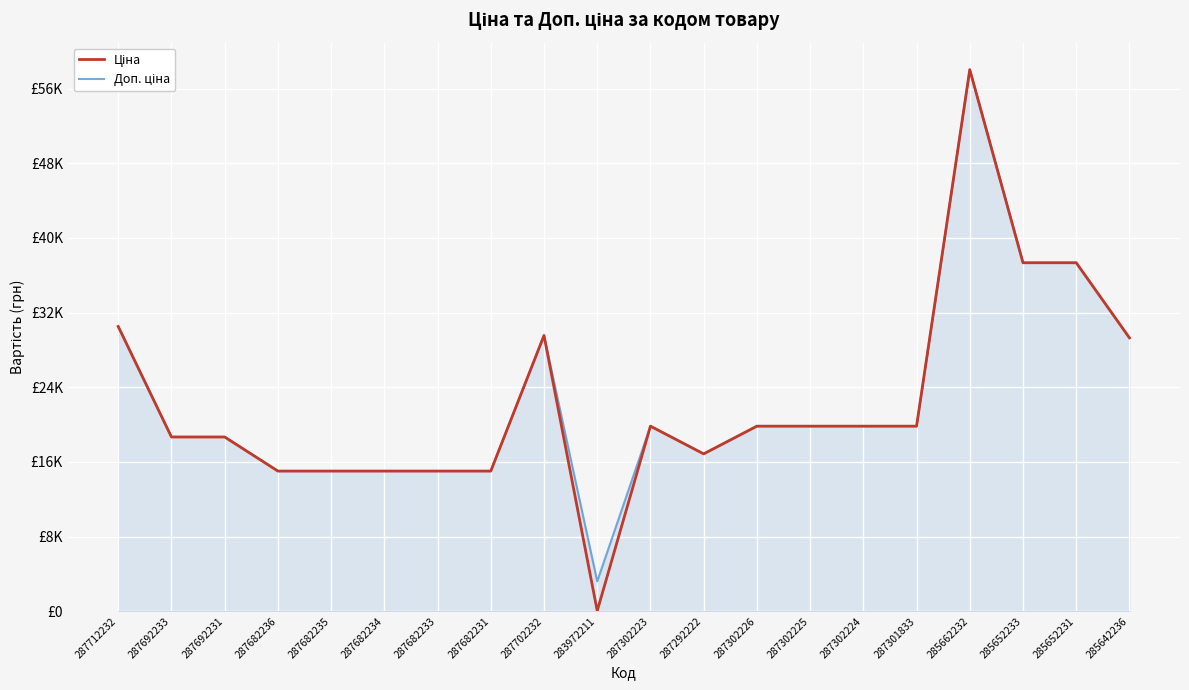

Is this an area chart (filled region under the line)?

Yes